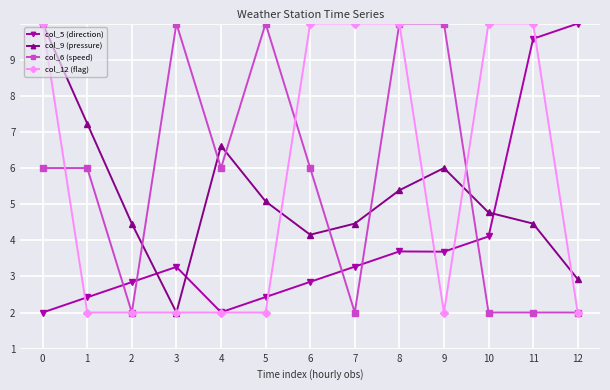

Is it true that col_5 (direction) equals 5.5 at 10?

False